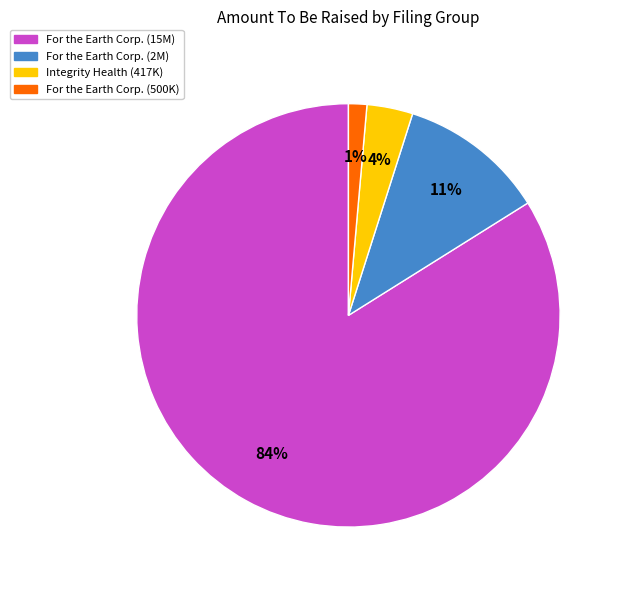

Which has a higher value, For the Earth Corp. (2M) or Integrity Health (417K)?

For the Earth Corp. (2M)